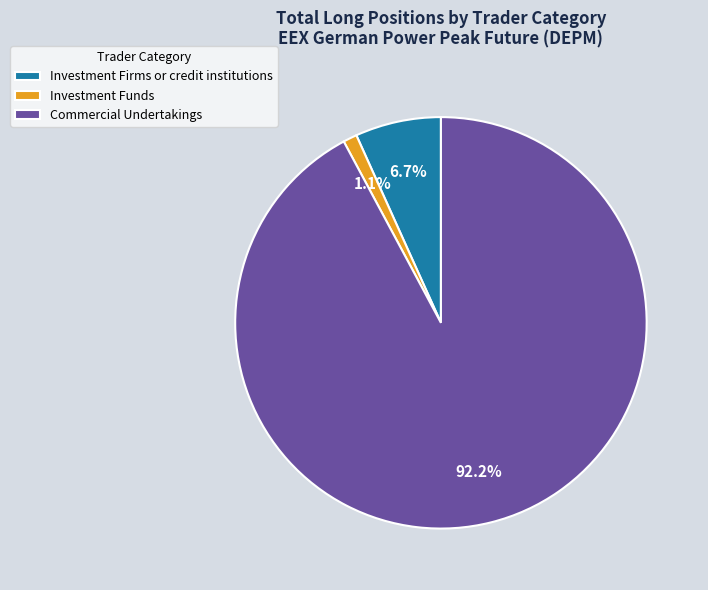

The Commercial Undertakings slice represents 78% of the pie. True or false?

False